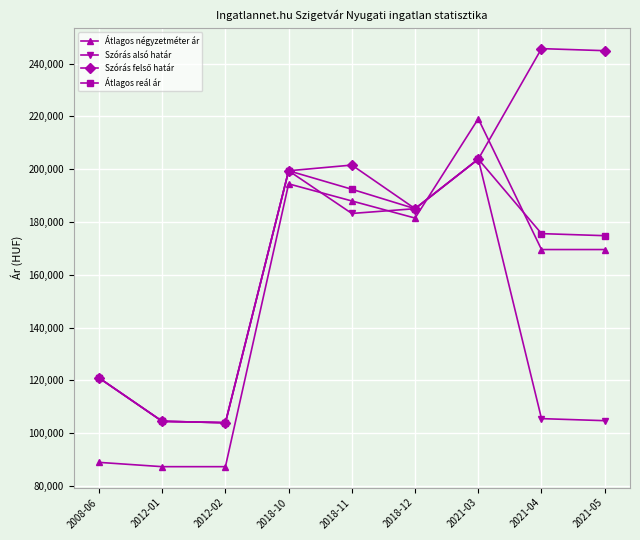

What is the sum of all Átlagos reál ár values?

1460447